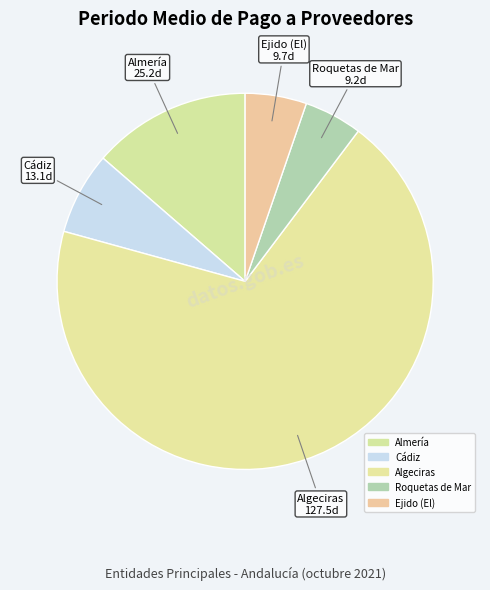

How many slices are in this pie chart?

5